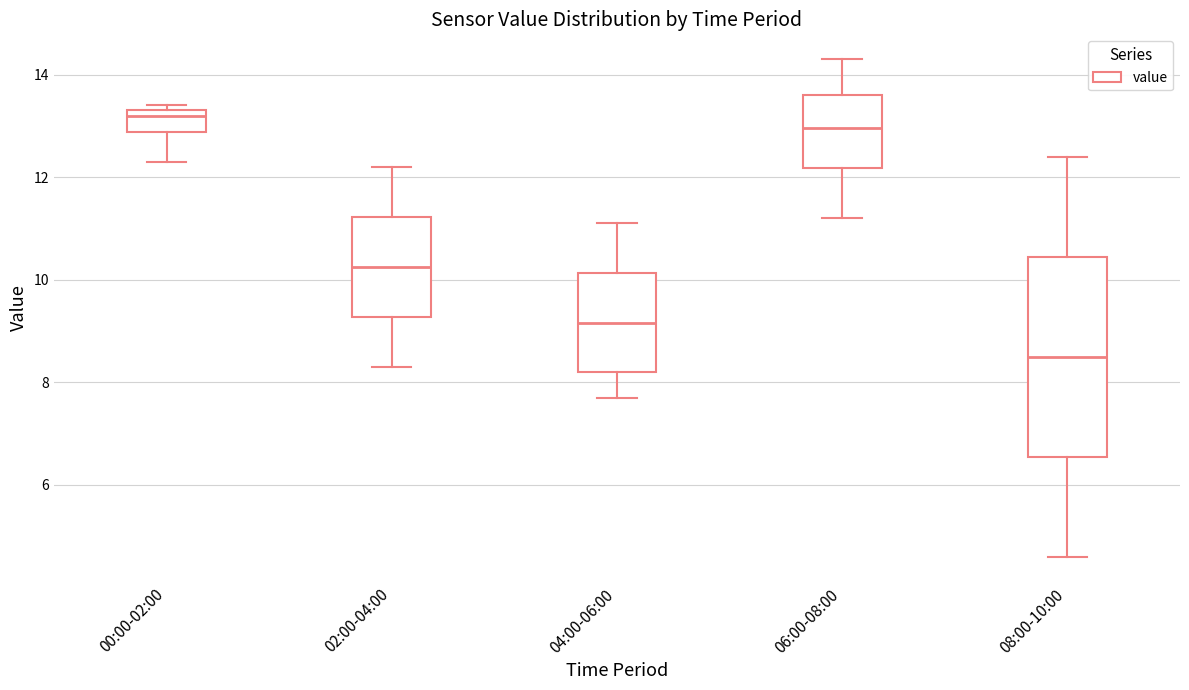

Comparing the boxes themselves (not the whiskers), which one is the tallest?

08:00-10:00